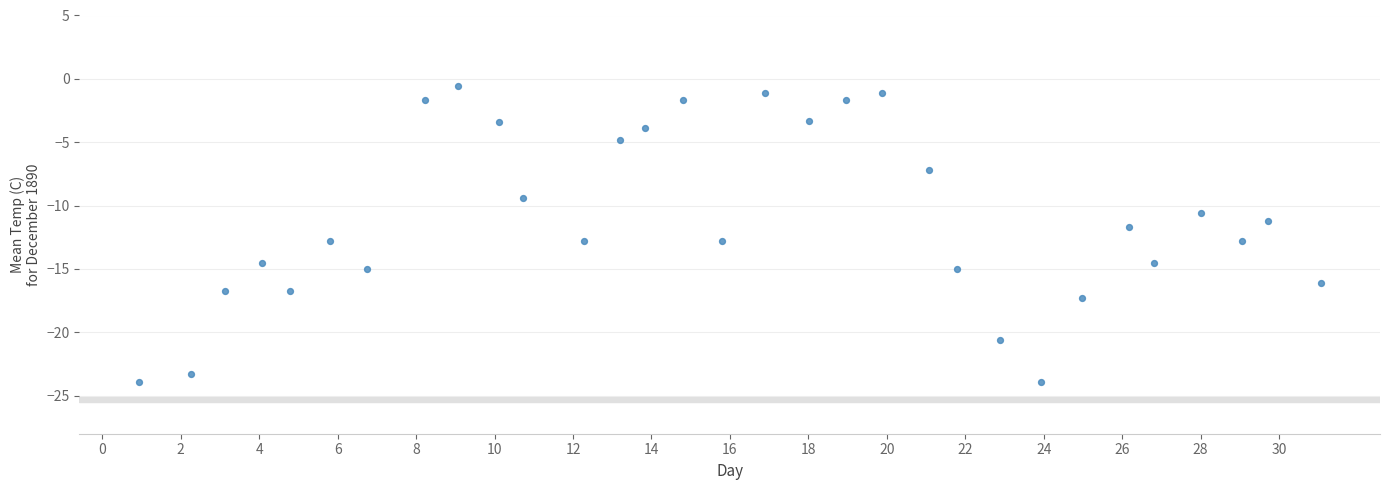

What is the range of X values (max minus min)?

30.1